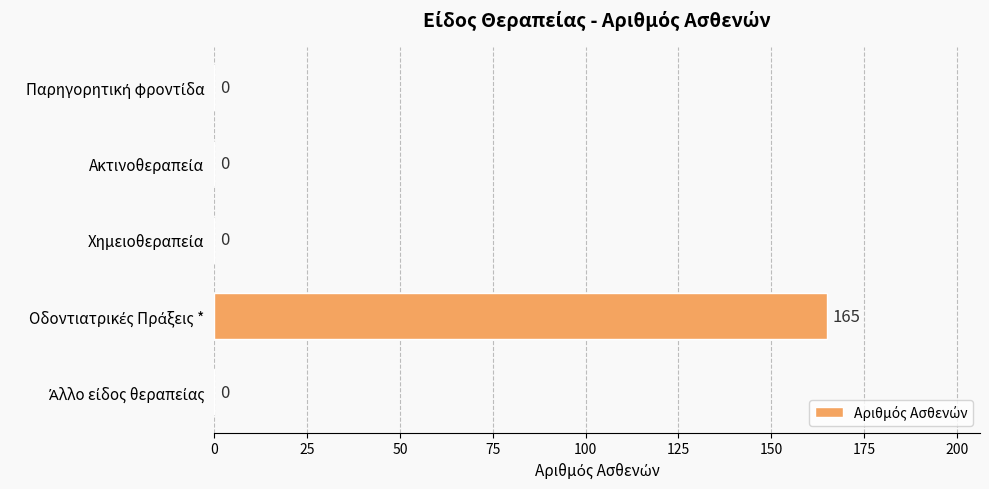

What is the sum of all values?

165